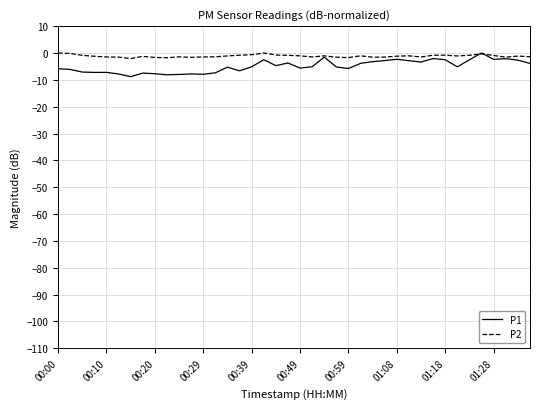

After their last crossing, which series has the higher values: P2 or P1?

P2